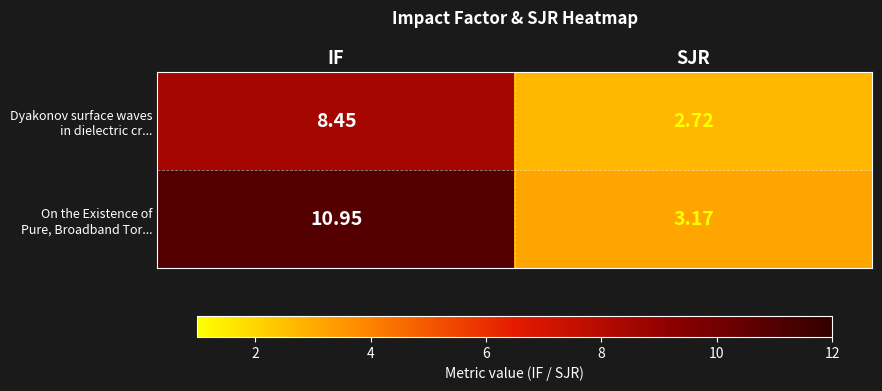

Which label corresponds to the smallest value in the chart?

SJR